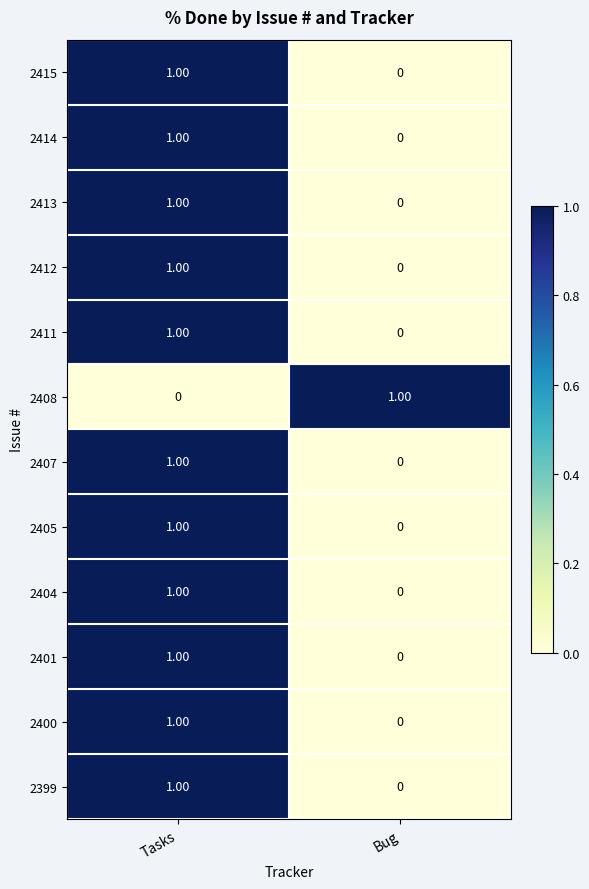

Where is 2399 nearest to the value 0?

Bug